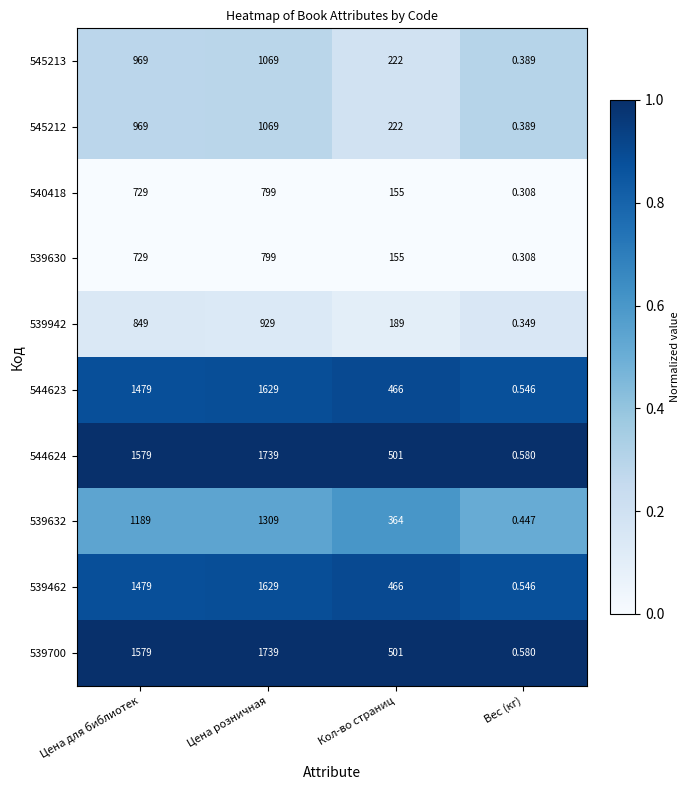

Which category has the highest value in the 539632 series?

Цена розничная